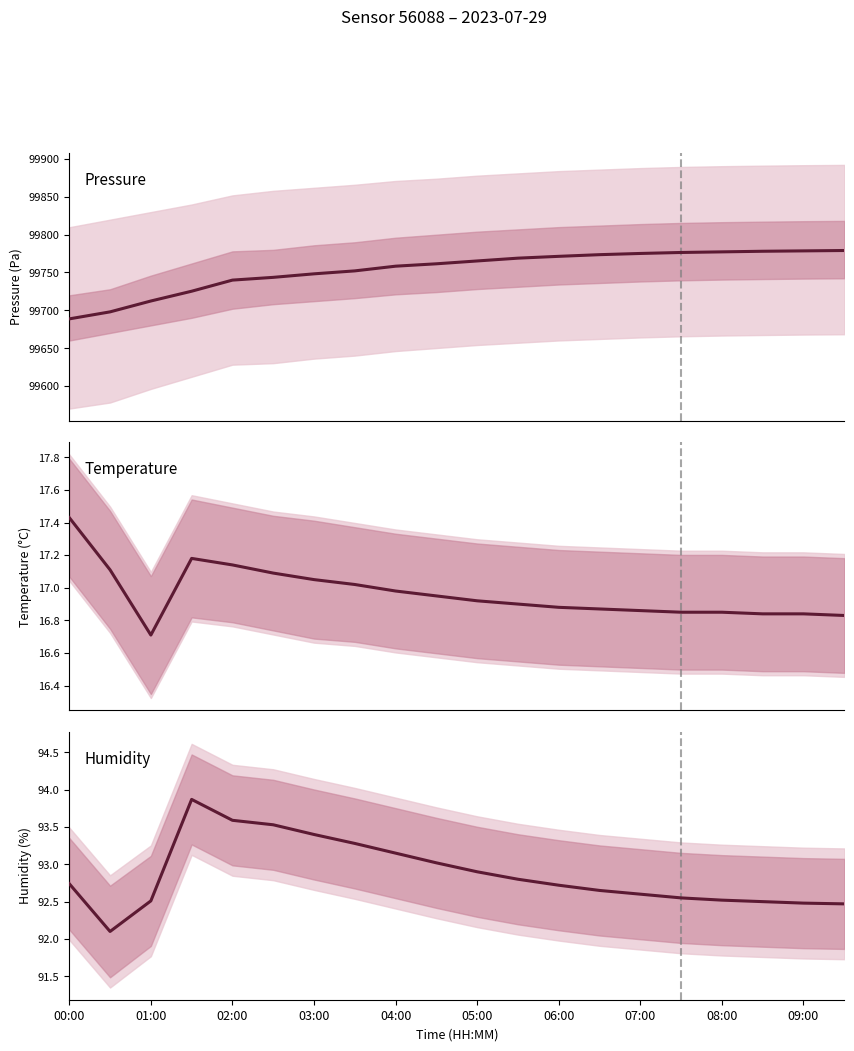

The humidity series shows 126.6 at 06:30. True or false?

False